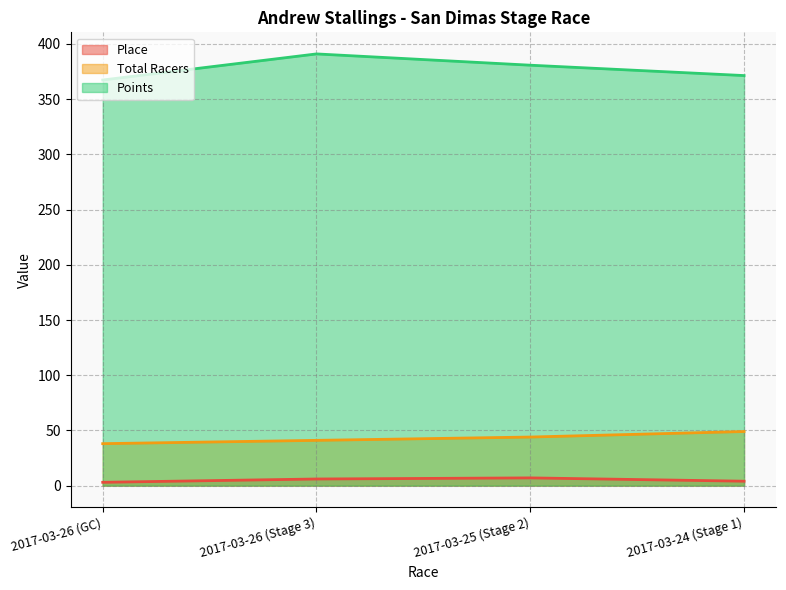

How many lines are shown in the chart?

3